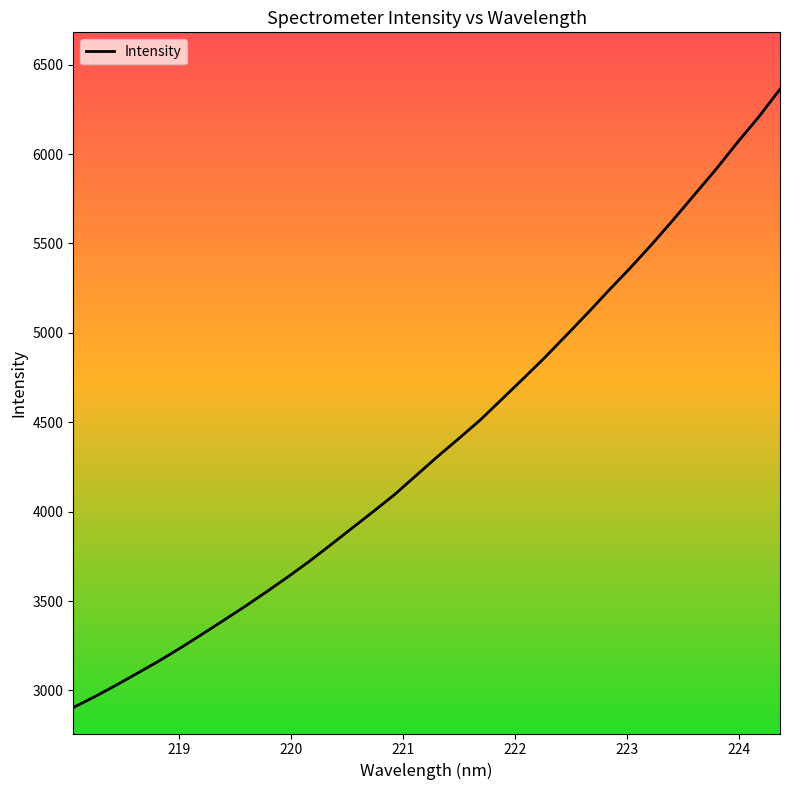

What is the difference between the maximum and minimum values?

3458.3